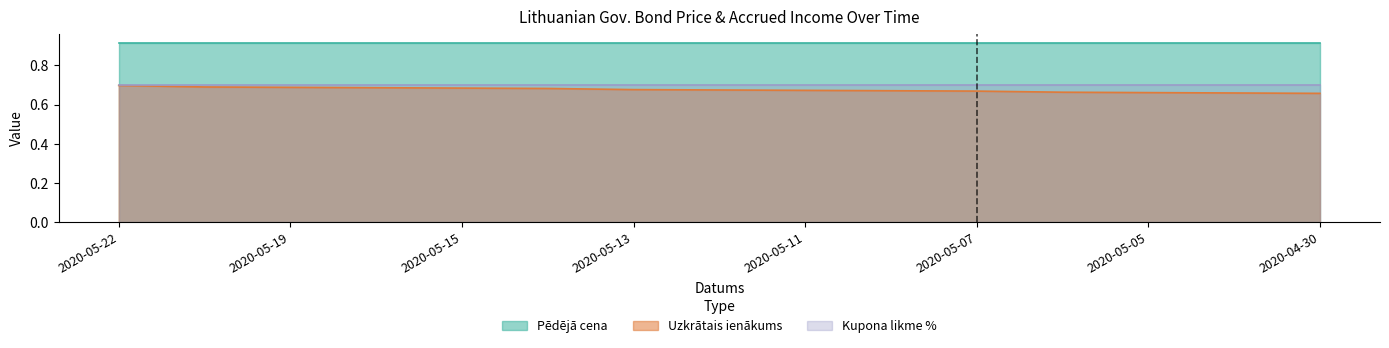

Is it true that the value at 2020-05-06 is 0.3?

False